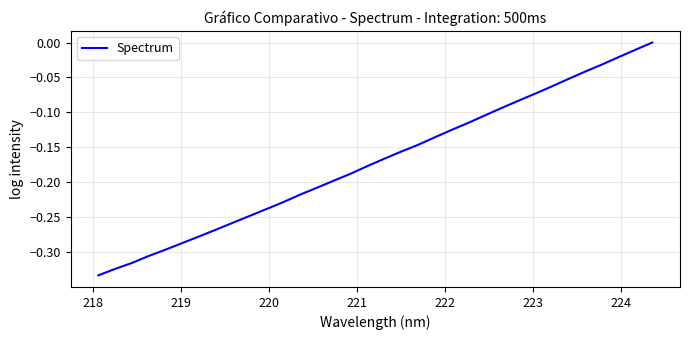

What is the difference between the maximum and minimum values?

0.3